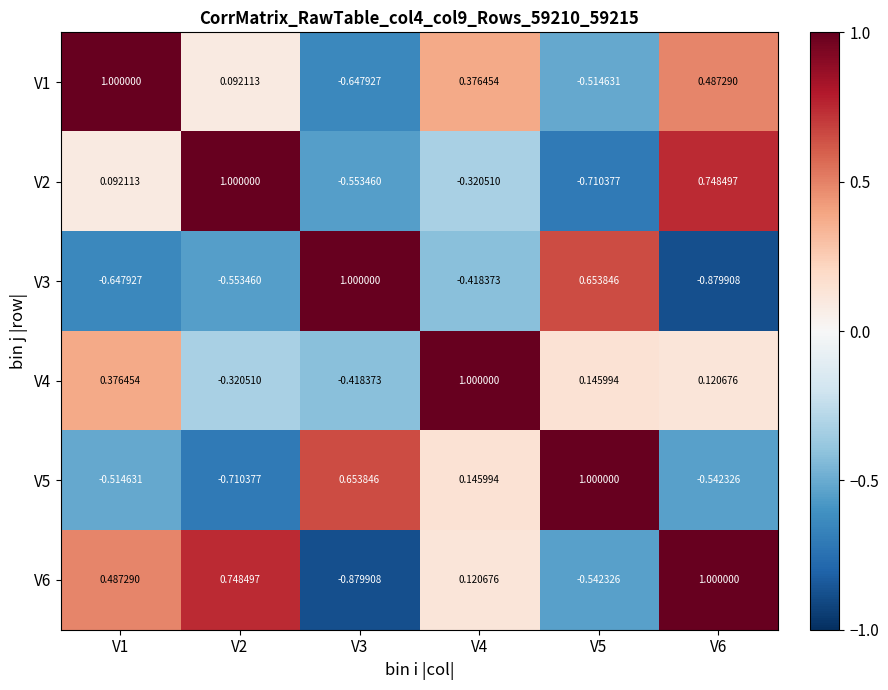

Is the value of V2 at V6 greater than the value of V6 at V5?

Yes